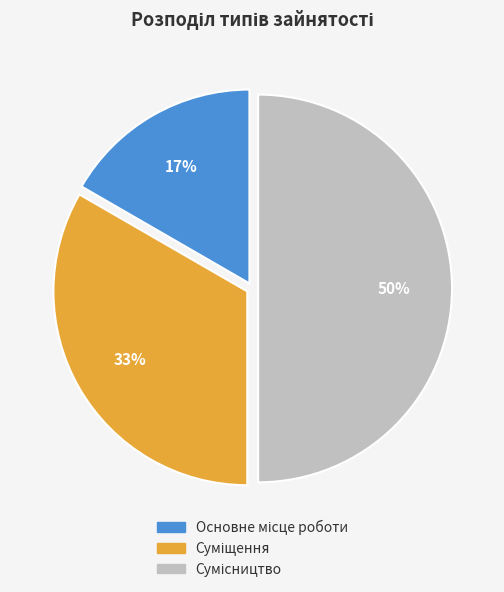

To the nearest percent, what is the average slice percentage?

33%